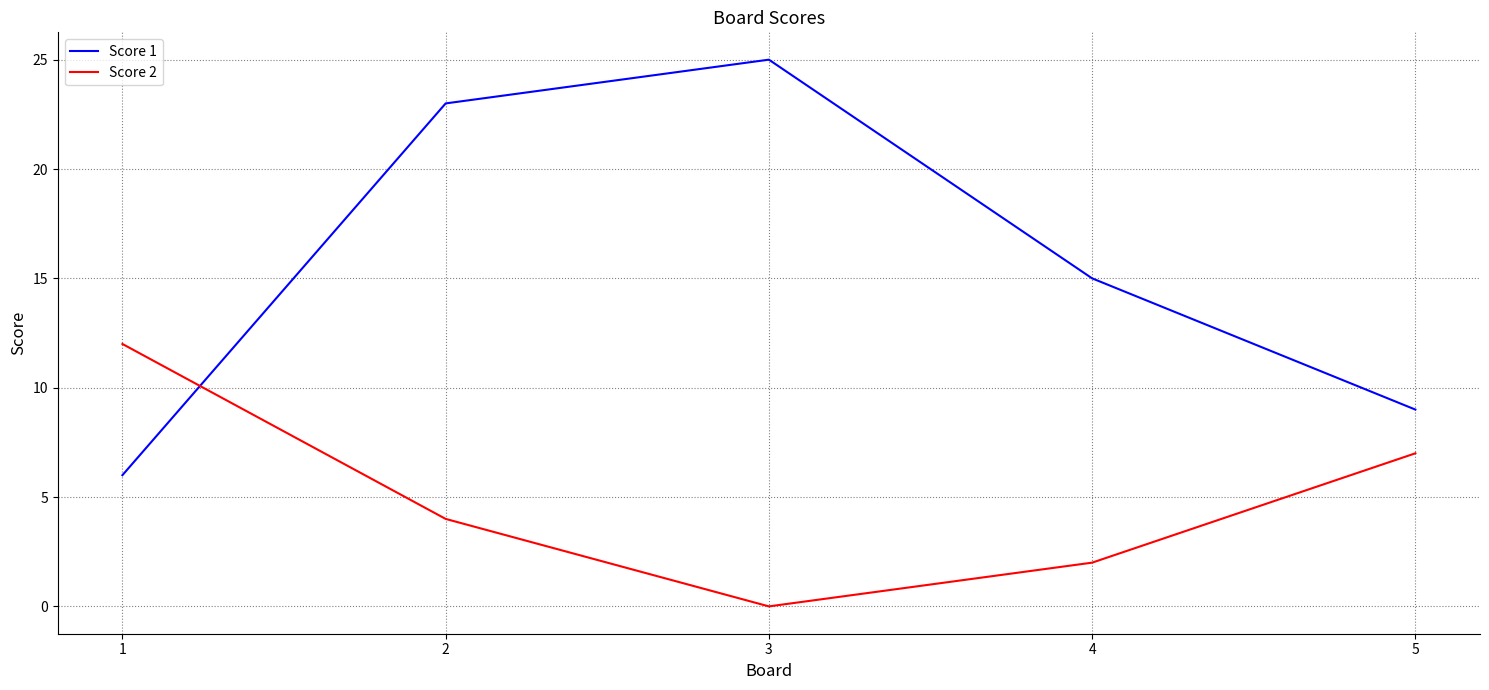

Does the chart have visible grid lines?

Yes